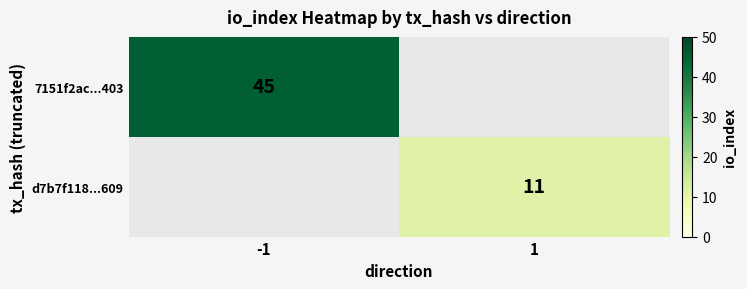

Is it true that 7151f2ac...403 equals 74 at -1?

False